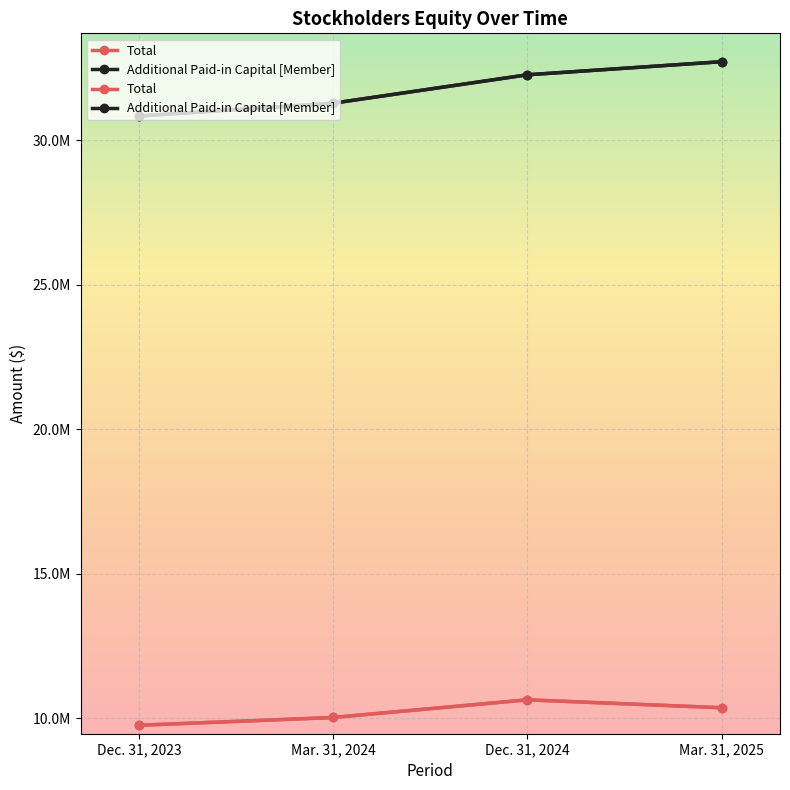

At how many categories does at least one series exceed 10030625?

4